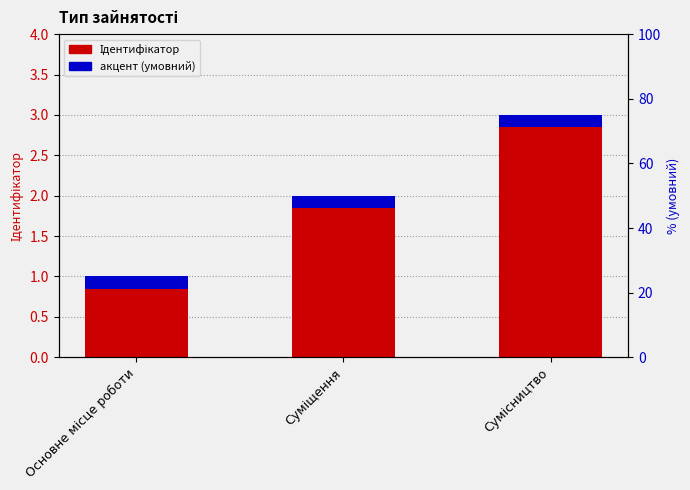

The value at Основне місце роботи is 1. True or false?

True